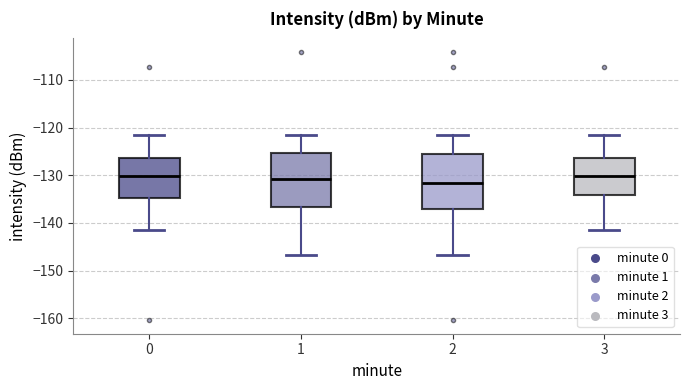

Reading left to right, read every box against the y-axis: the position of its median line, the range the box covers, and the ends of its whiskers. The values are not printed on the chart, so give them approximately, as read against the axis.

0: median -130, box -135 to -126, whiskers -141 to -122
1: median -131, box -137 to -125, whiskers -147 to -122
2: median -132, box -137 to -125, whiskers -147 to -122
3: median -130, box -134 to -126, whiskers -141 to -122